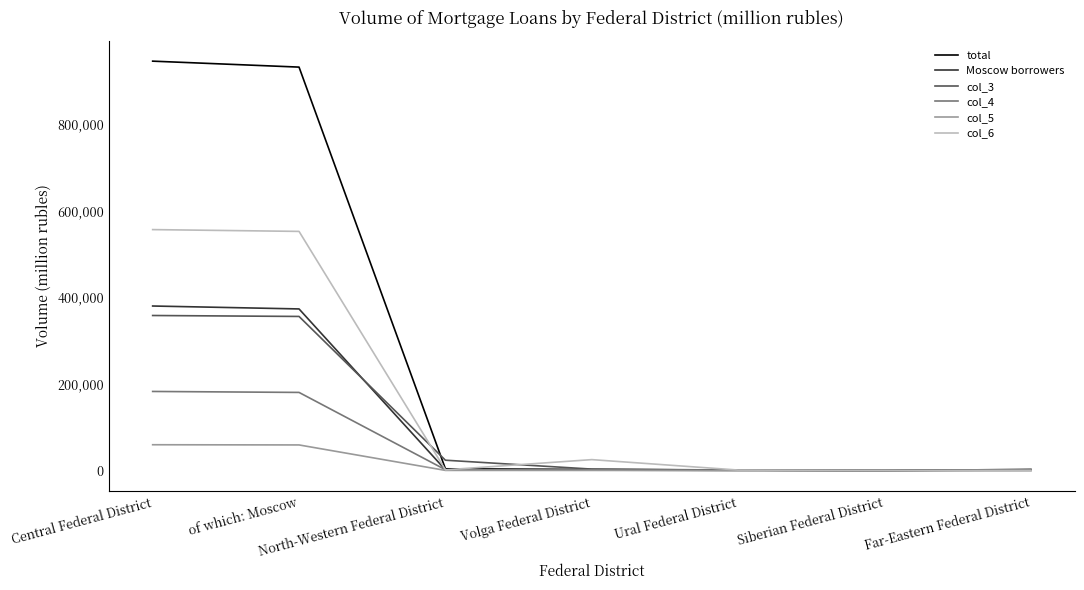

What is the maximum value for total?

944442